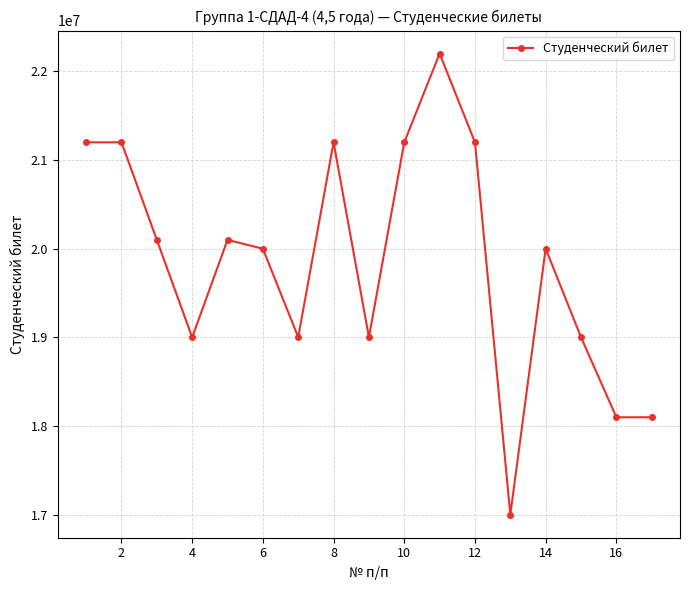

What is the value of the 3rd point from the left?

20100669